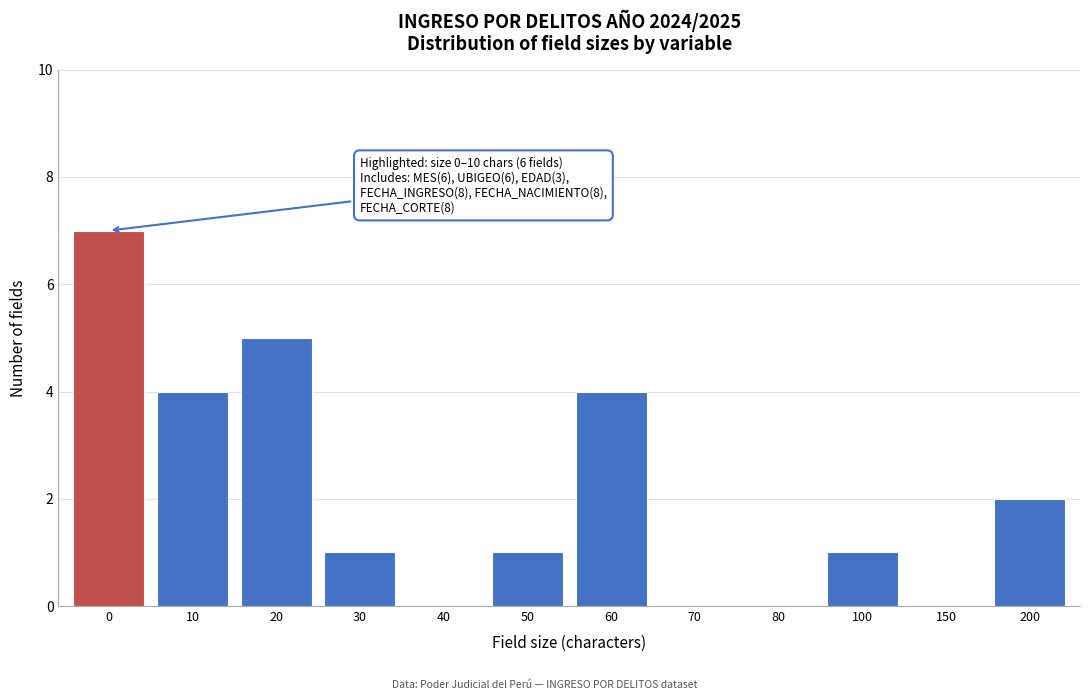

Reading left to right, transcribe all the data shown in this chart.

0=7	10=4	20=5	30=1	40=0	50=1	60=4	70=0	80=0	100=1	150=0	200=2